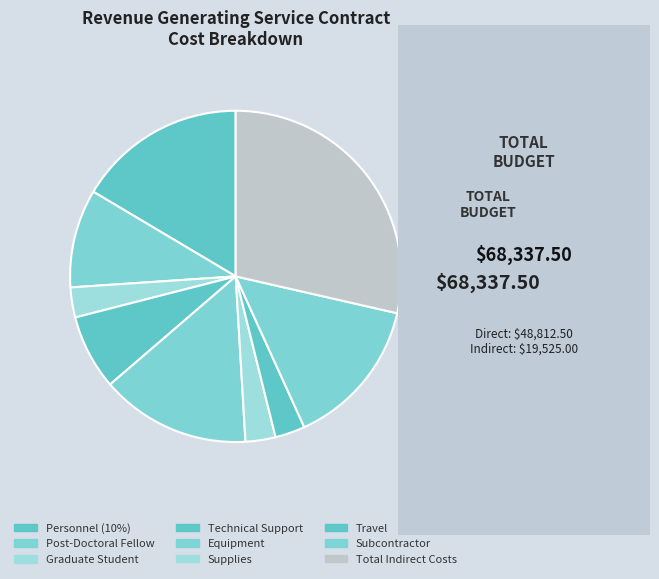

True or false: Supplies accounts for 11% of the total.

False